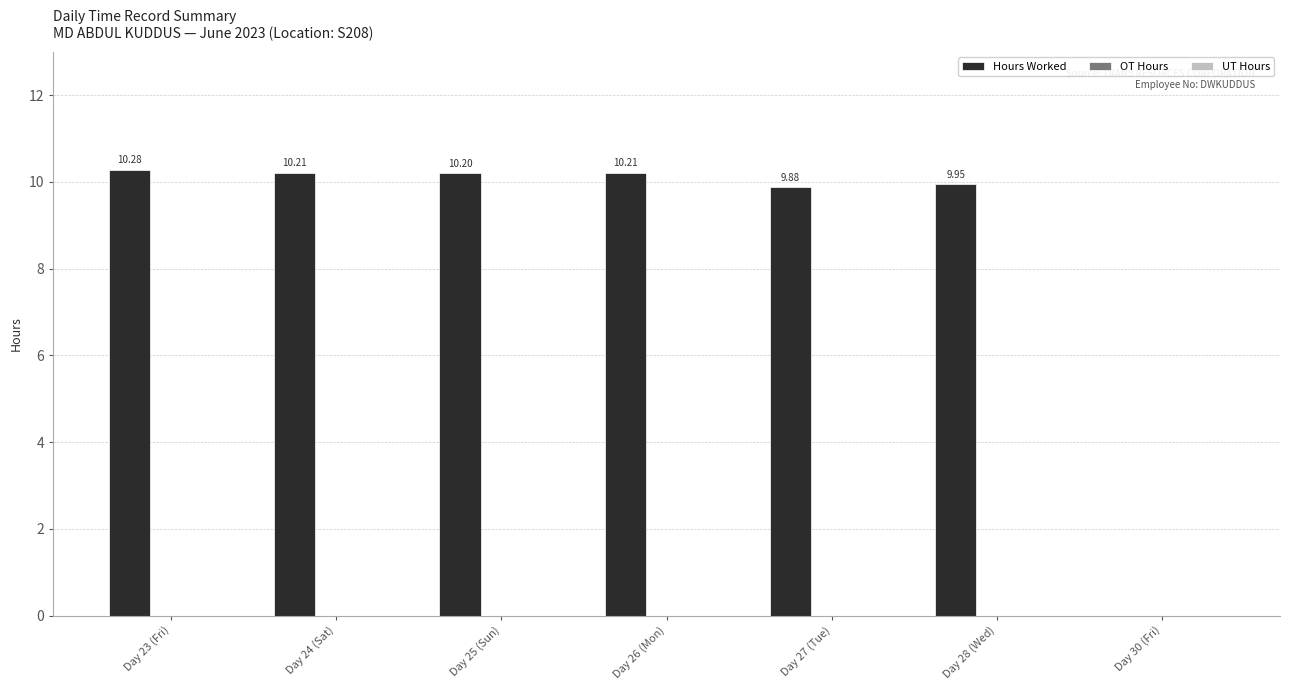

Which has a higher value, Day 25 (Sun) or Day 30 (Fri)?

Day 25 (Sun)